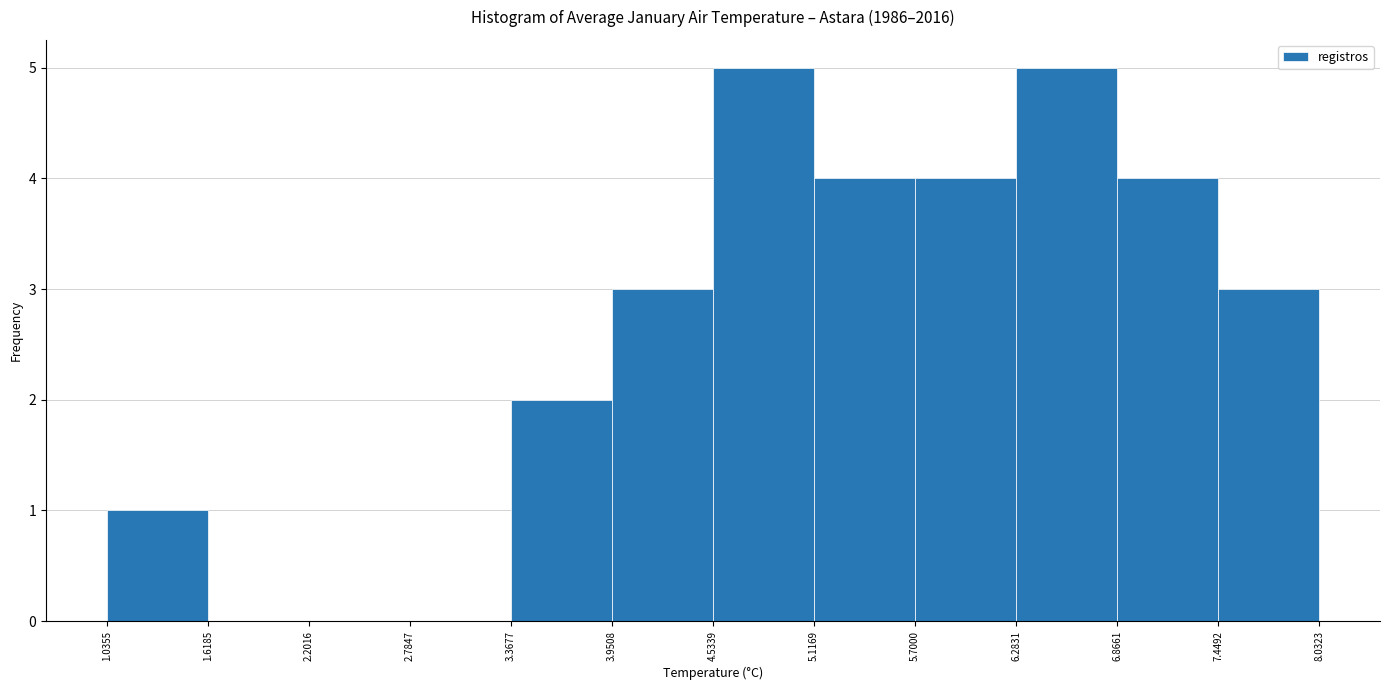

Reading left to right, transcribe this chart: for each bar, give the range it covers on the x-axis and its height. The values are not printed on the chart, so give them approximately, as read against the axis.

1.0355 to 1.6185: 1
1.6185 to 2.2016: 0
2.2016 to 2.7847: 0
2.7847 to 3.3677: 0
3.3677 to 3.9508: 2
3.9508 to 4.5339: 3
4.5339 to 5.1169: 5
5.1169 to 5.7000: 4
5.7000 to 6.2831: 4
6.2831 to 6.8661: 5
6.8661 to 7.4492: 4
7.4492 to 8.0323: 3